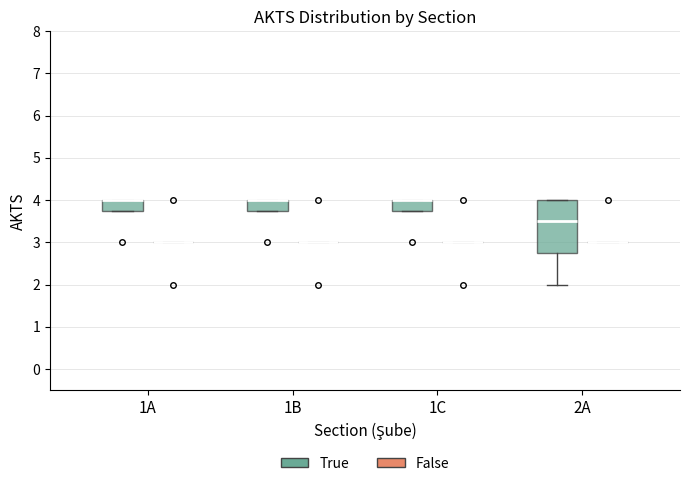

Reading left to right, read every box against the y-axis: the position of its median line, the range the box covers, and the ends of its whiskers. The values are not printed on the chart, so give them approximately, as read against the axis.

1A (True): median 4.0 (drawn on the box's upper edge), box 3.8 to 4.0, whiskers 3.8 to 4.0
1A (False): box collapsed to a line at 3.0, whiskers 3.0 to 3.0
1B (True): median 4.0 (drawn on the box's upper edge), box 3.8 to 4.0, whiskers 3.8 to 4.0
1B (False): box collapsed to a line at 3.0, whiskers 3.0 to 3.0
1C (True): median 4.0 (drawn on the box's upper edge), box 3.8 to 4.0, whiskers 3.8 to 4.0
1C (False): box collapsed to a line at 3.0, whiskers 3.0 to 3.0
2A (True): median 3.5, box 2.8 to 4.0, whiskers 2.0 to 4.0
2A (False): box collapsed to a line at 3.0, whiskers 3.0 to 3.0